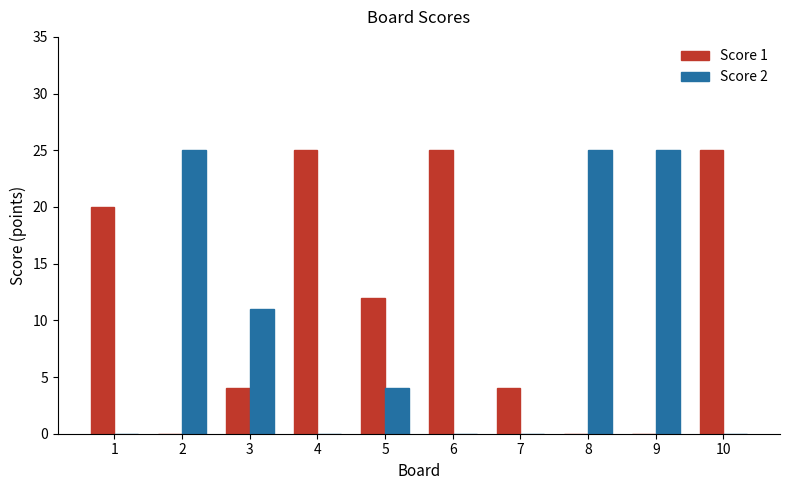

What is the difference between the Score 2 values at 5 and 3?

7